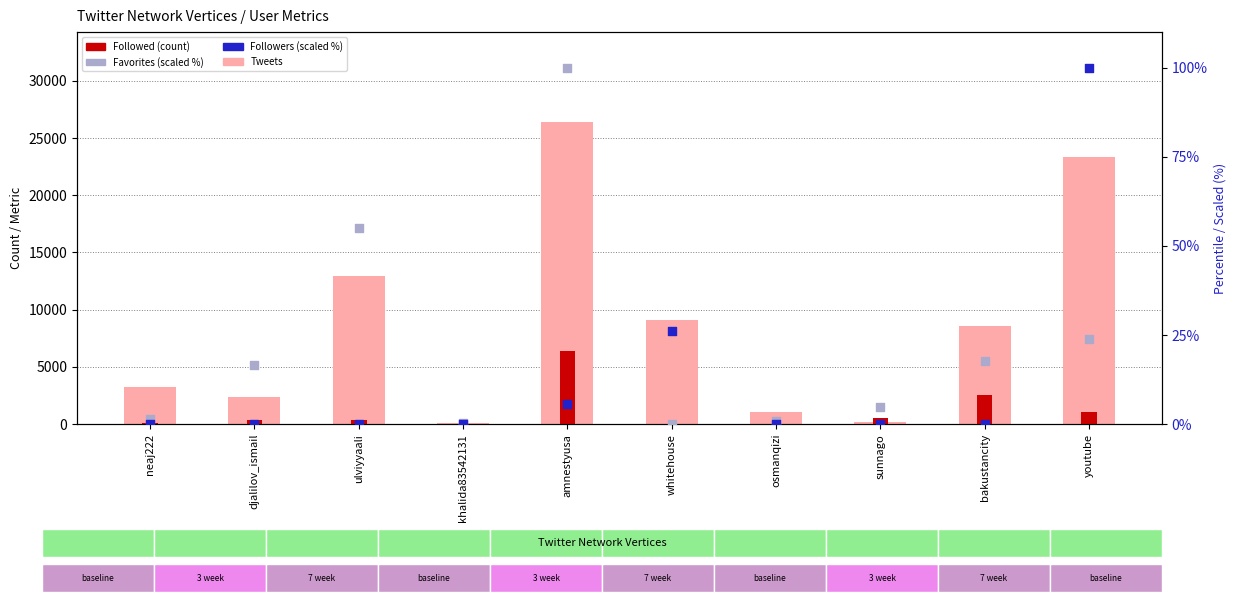

Which series contains the lowest Y value?

Followers (scaled %)